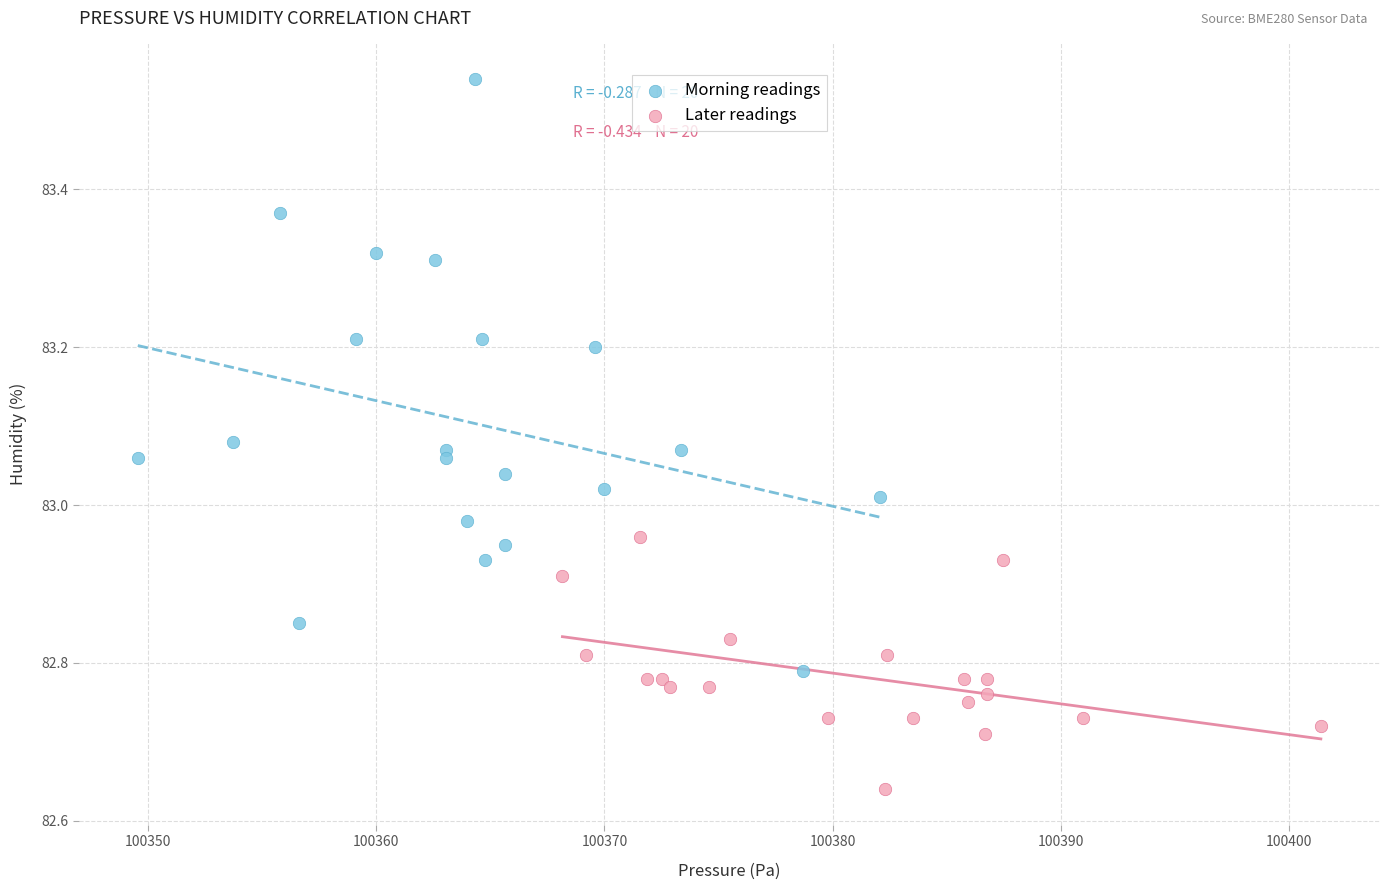

What are all the series names shown in the legend?

Morning readings, Later readings